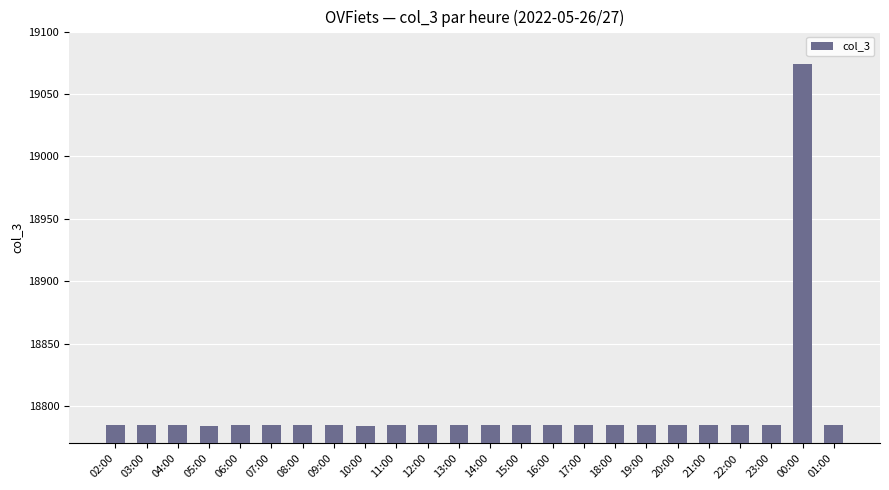

What is the greatest value displayed?

19074